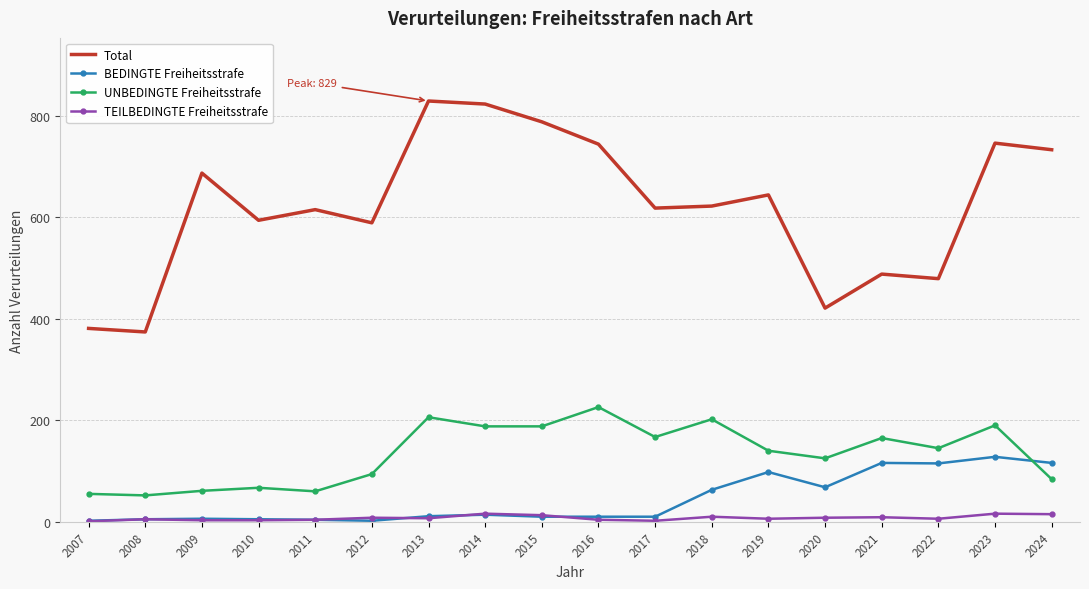

Which series has the largest total across all categories?

Total